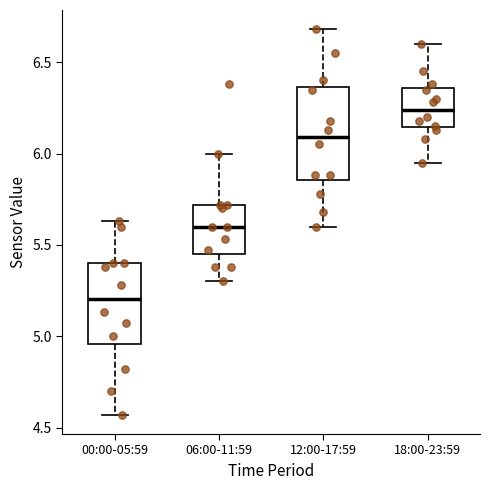

Comparing the boxes themselves (not the whiskers), which one is the tallest?

12:00-17:59